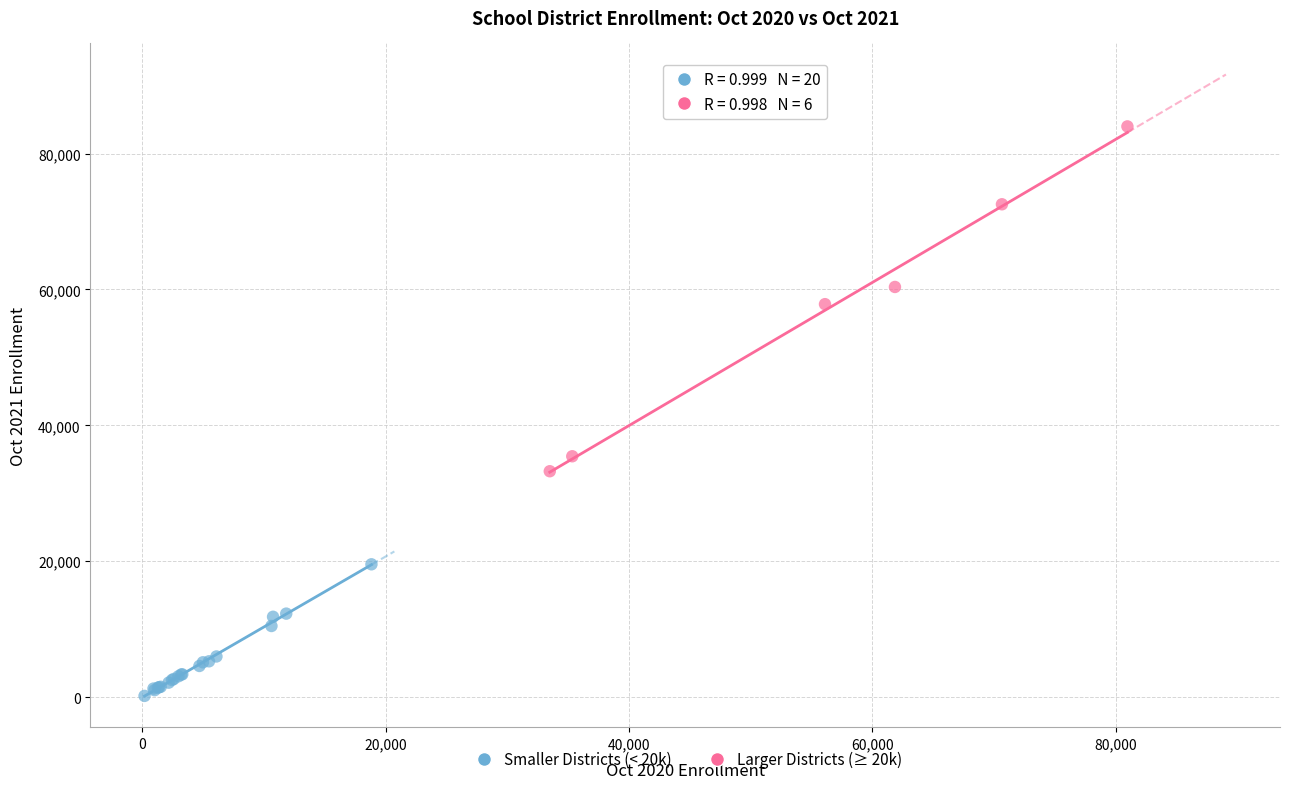

What are all the series names shown in the legend?

Smaller Districts (< 20k), Larger Districts (≥ 20k)